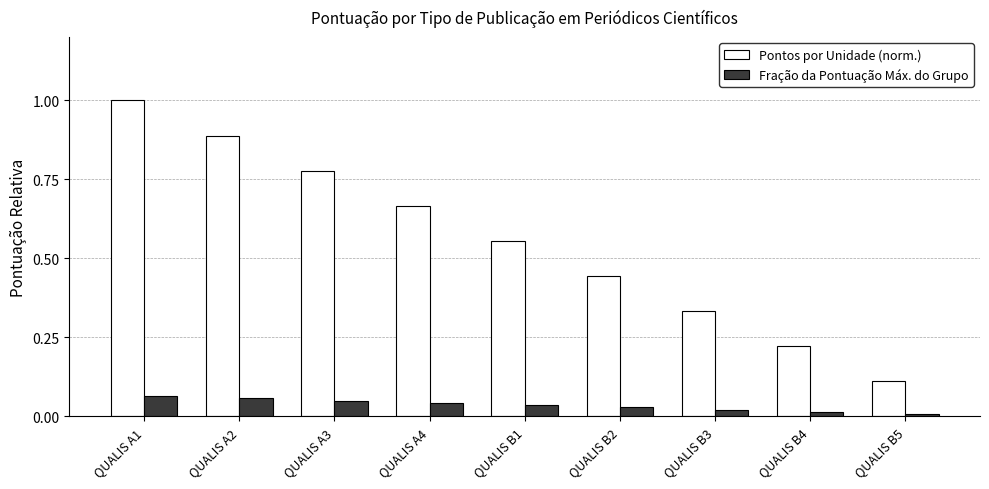

Which category has the highest value in the Pontos por Unidade (norm.) series?

QUALIS A1